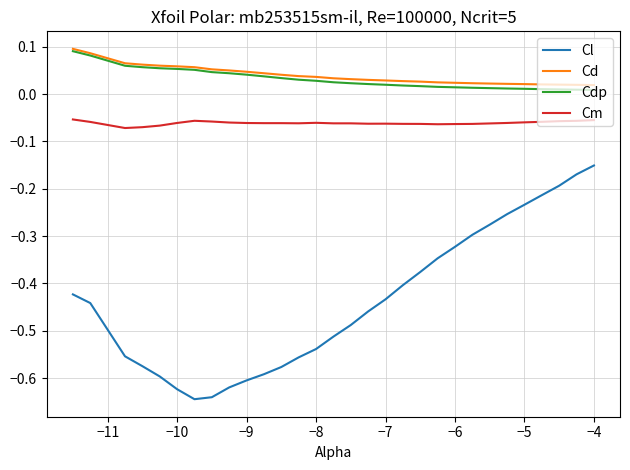

Which series has the widest spread of values?

Cl